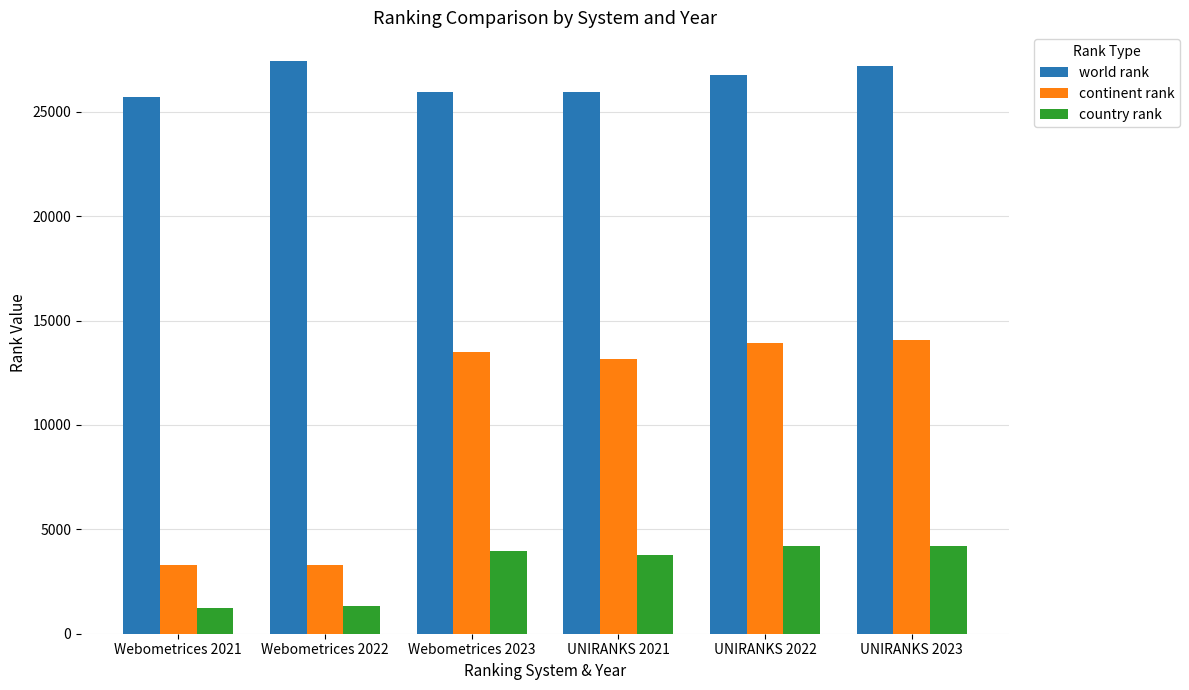

What is the difference between the maximum and minimum values in the continent rank series?

10791